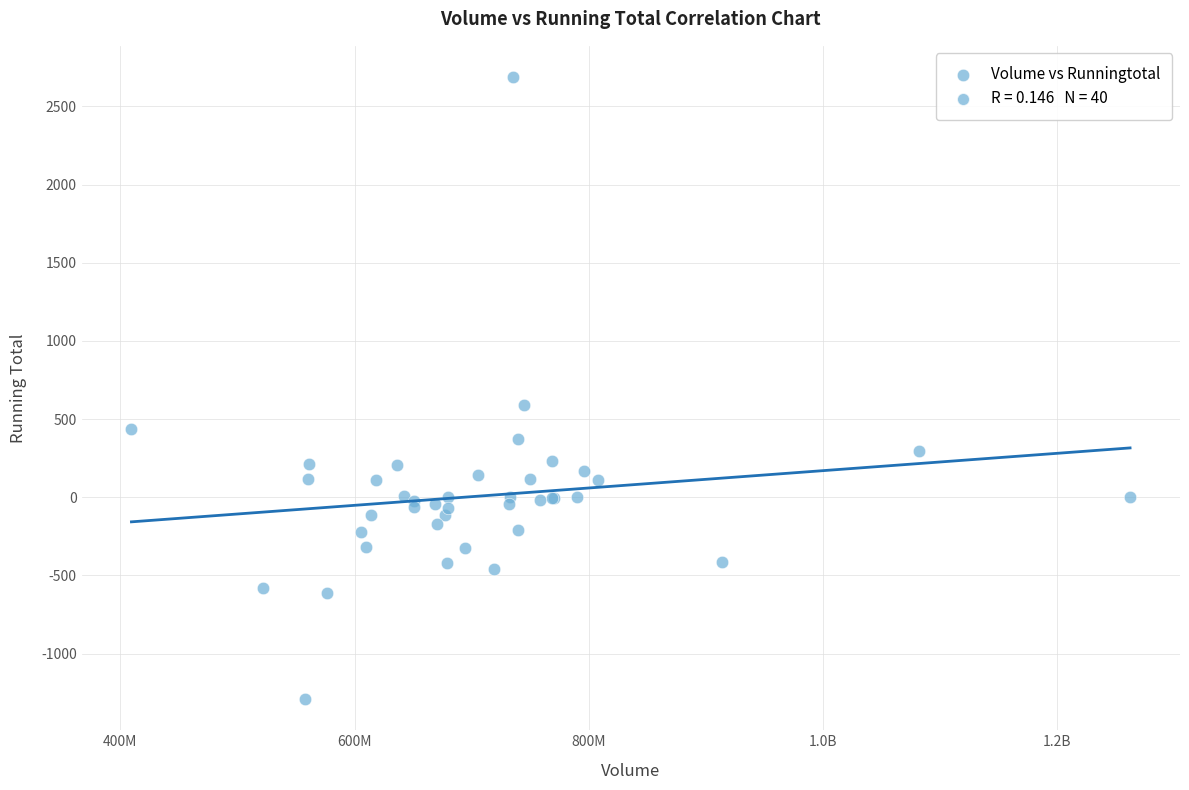

What Y value in the scatter plot is closest to 698?

590.9